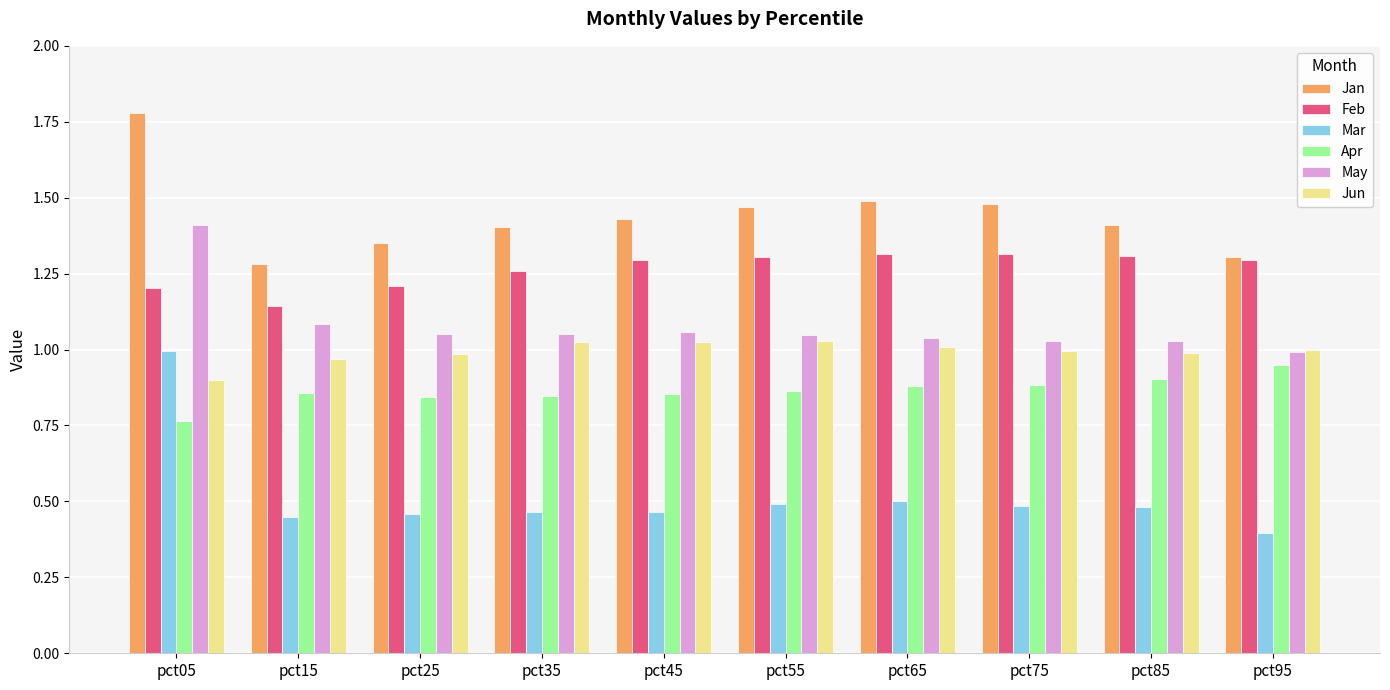

Which category has the lowest value in the Mar series?

pct95